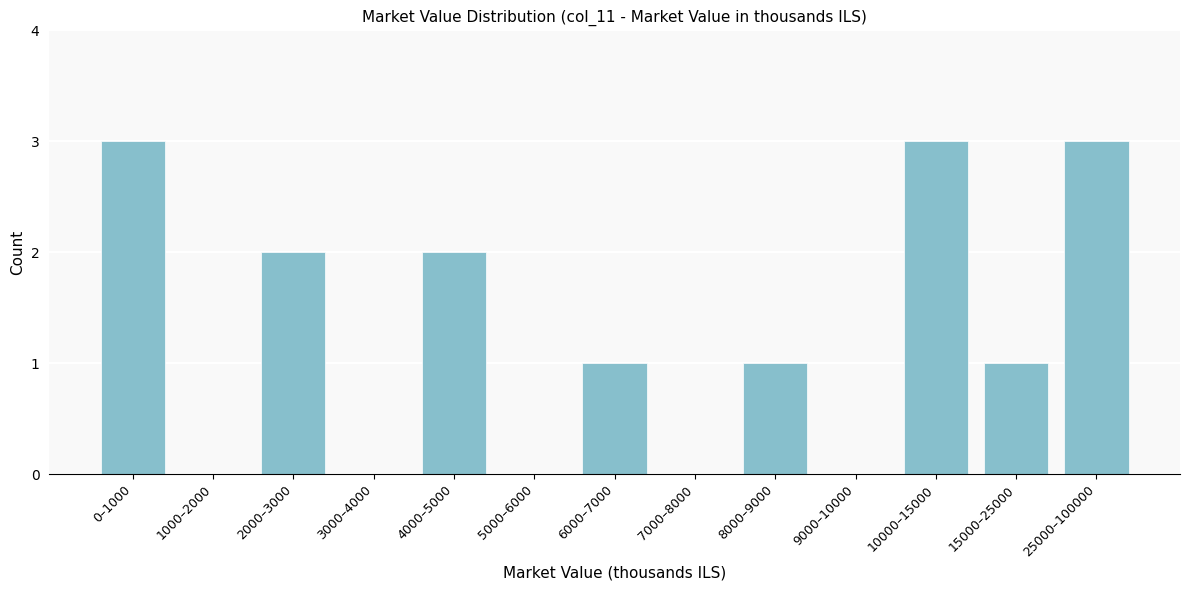

Reading left to right, extract all data points from this chart.

0–1000=3	1000–2000=0	2000–3000=2	3000–4000=0	4000–5000=2	5000–6000=0	6000–7000=1	7000–8000=0	8000–9000=1	9000–10000=0	10000–15000=3	15000–25000=1	25000–100000=3